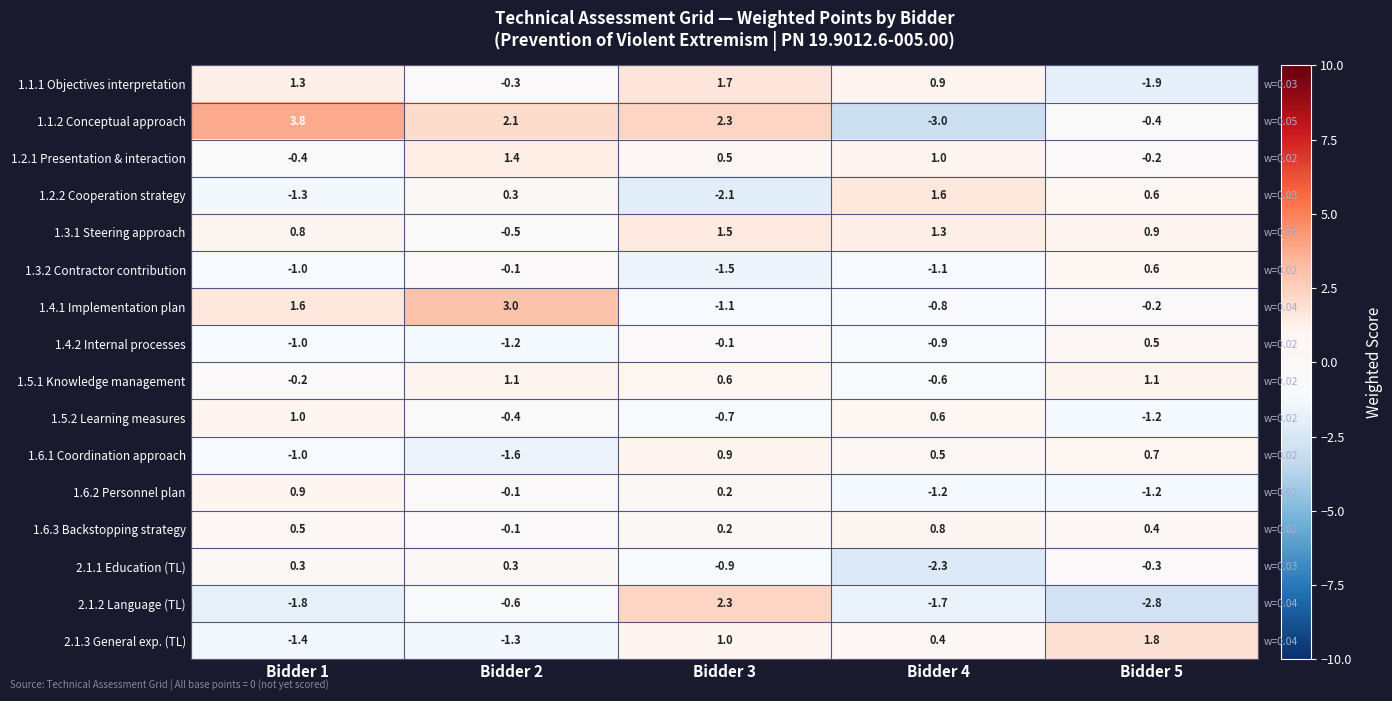

How many values in the 1.2.2 Cooperation strategy series exceed 0?

3